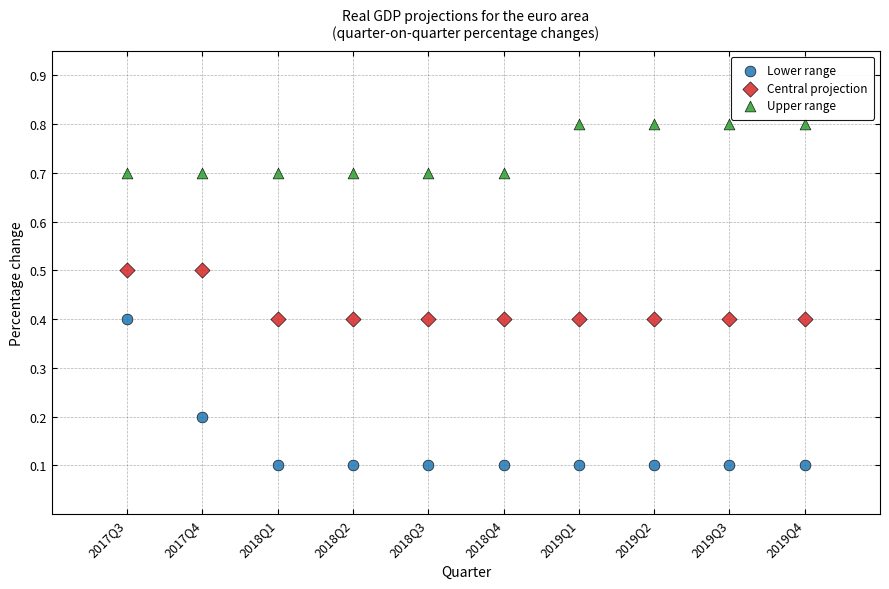

Which series contains the lowest Y value?

Lower range